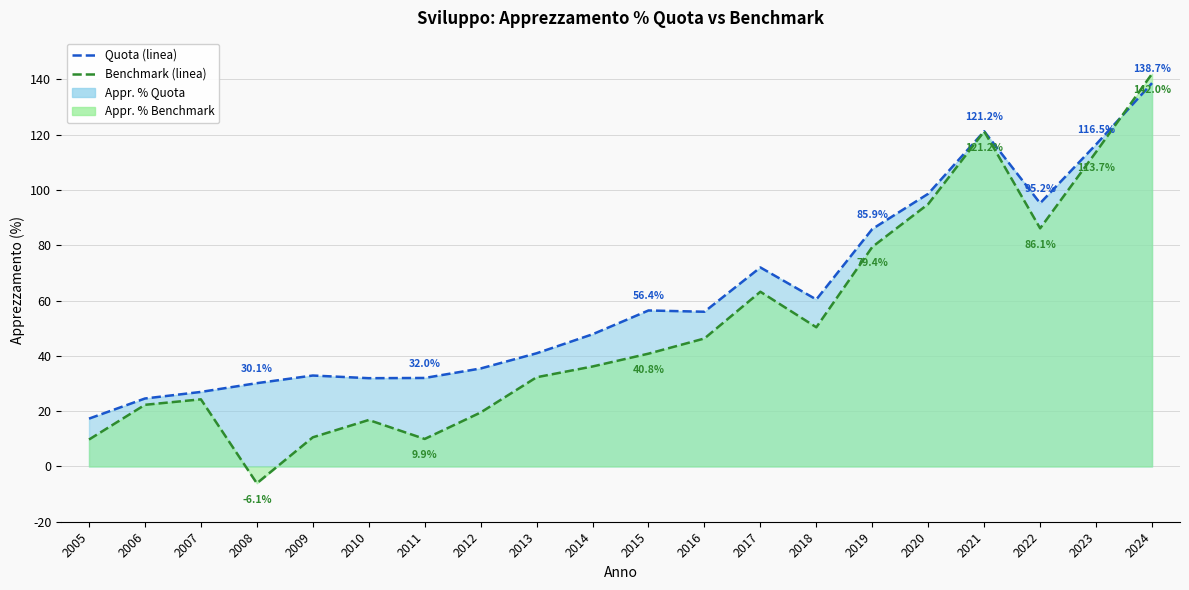

True or false: Quota (linea) has a value of 80.4 at 2016.

False